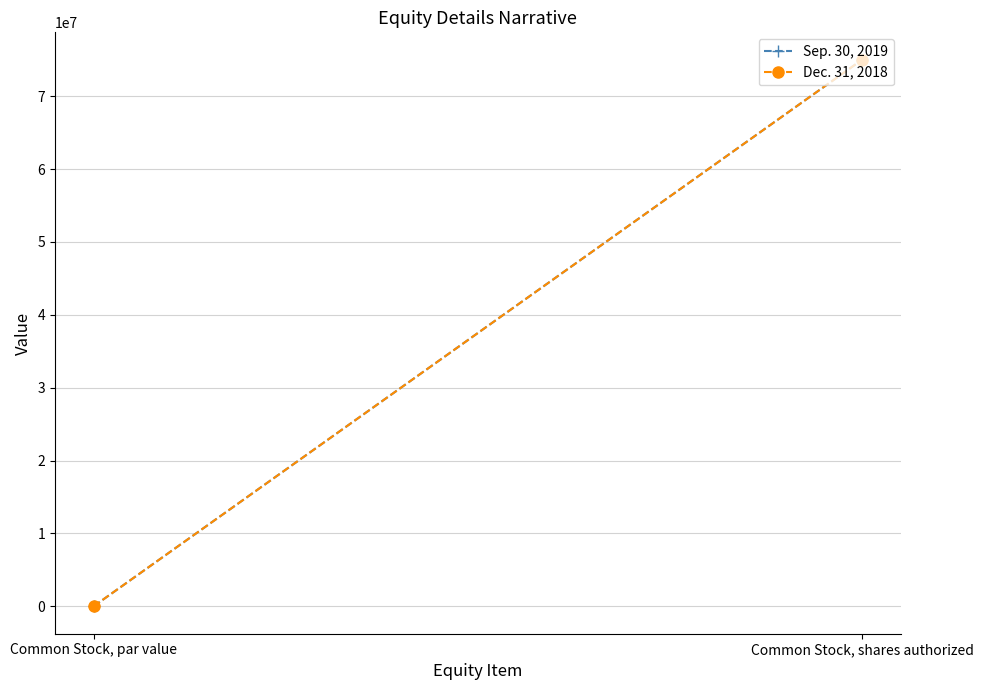

Which series has the largest total across all categories?

Sep. 30, 2019